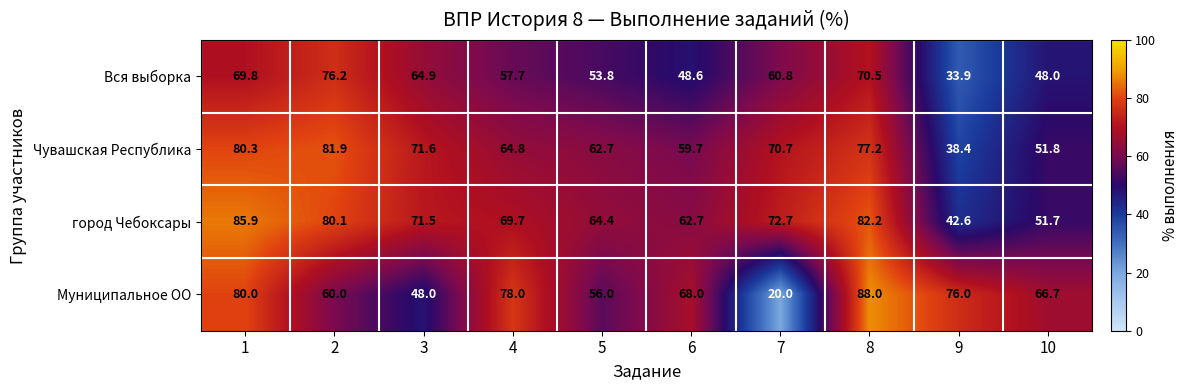

What is the spread (max minus min) of values at 3?

23.6